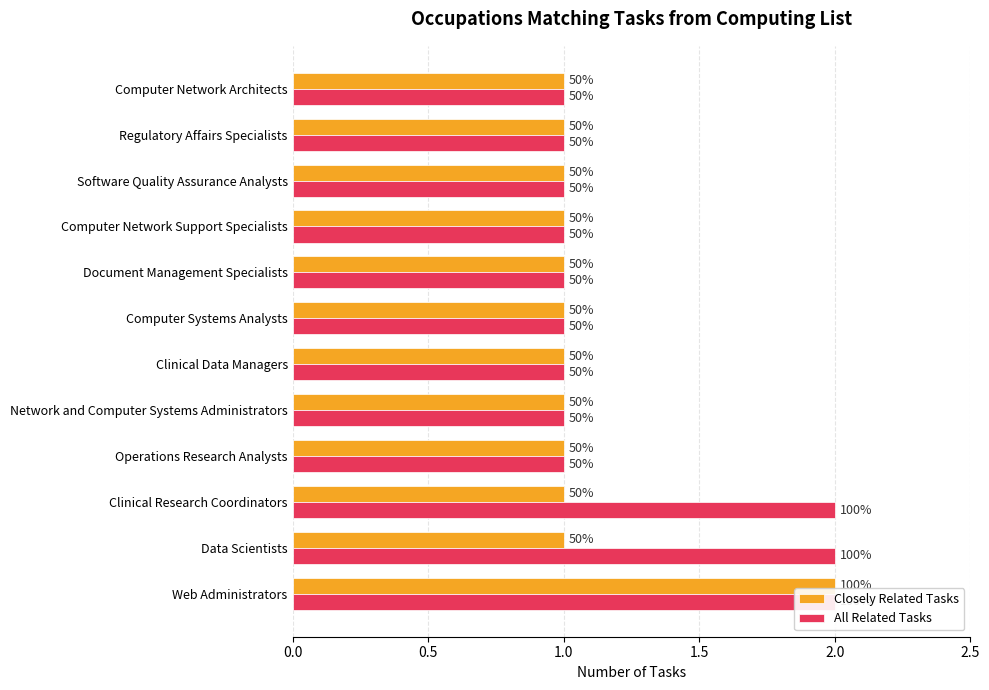

Between Network and Computer Systems Administrators and Computer Network Architects, which series saw the biggest shift?

Closely Related Tasks